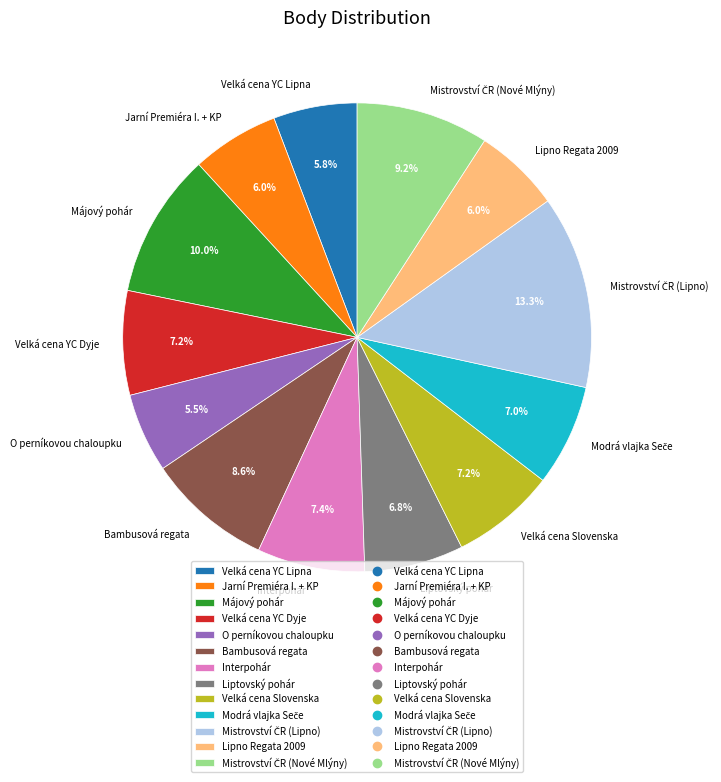

What is the ratio of the value at O perníkovou chaloupku to the value at Lipno Regata 2009?

0.9